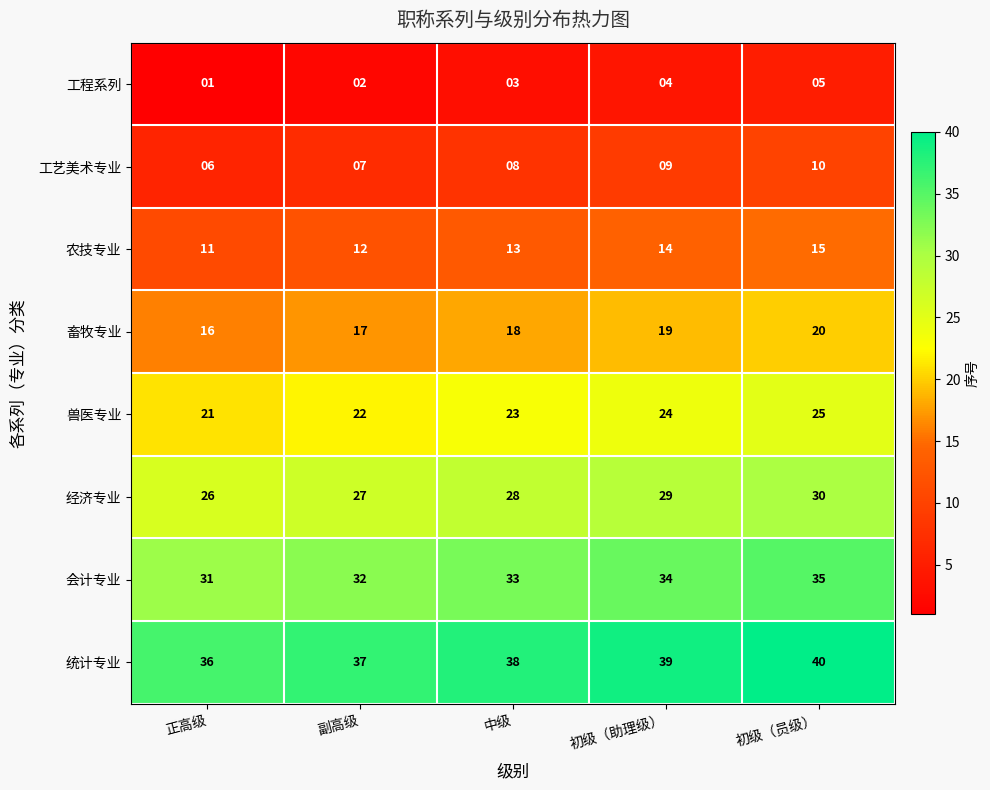

Is it true that 畜牧专业 equals 20 at 初级（员级）?

True